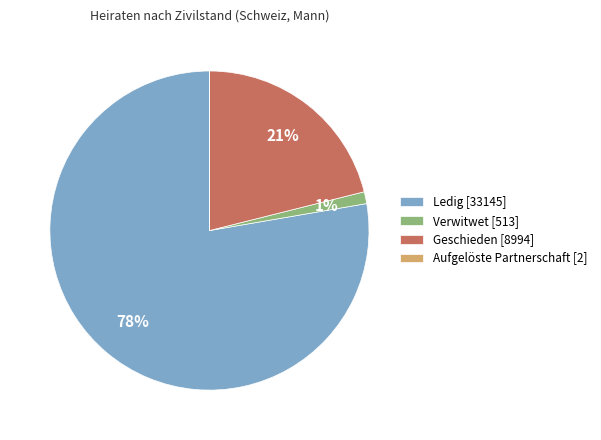

Does Ledig account for over 50% of the chart?

Yes